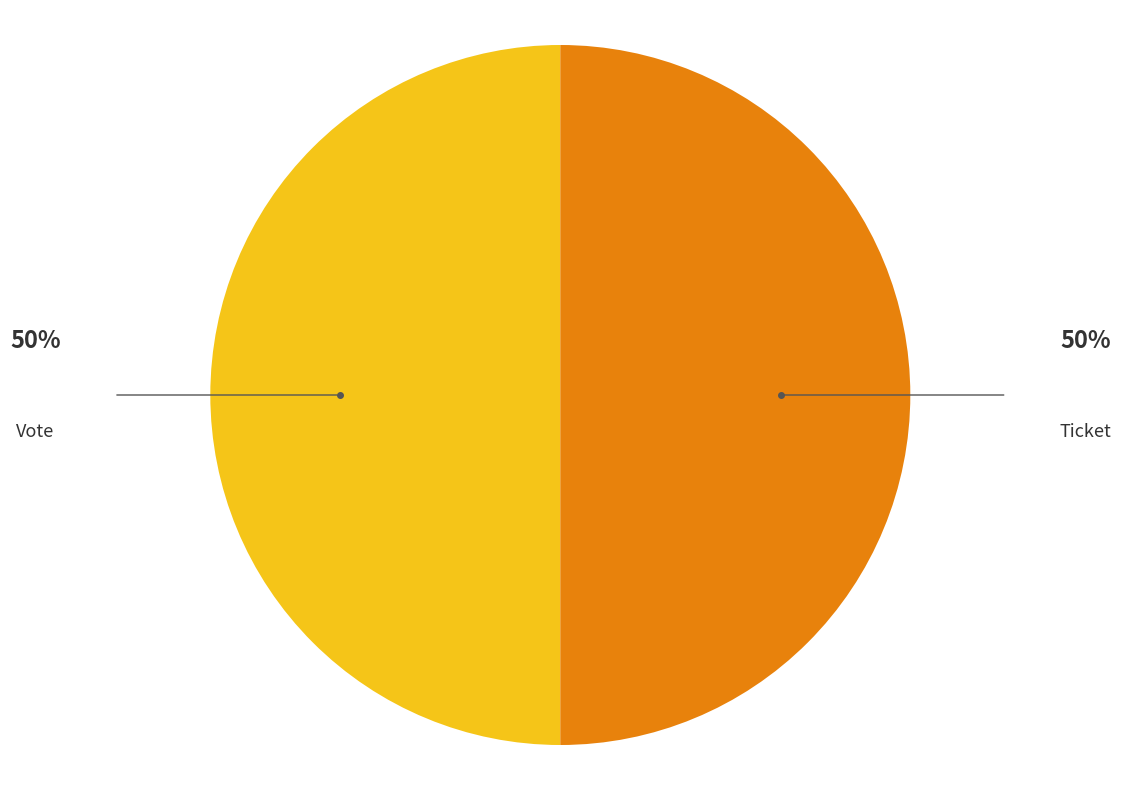

Count the number of slices in the pie.

2